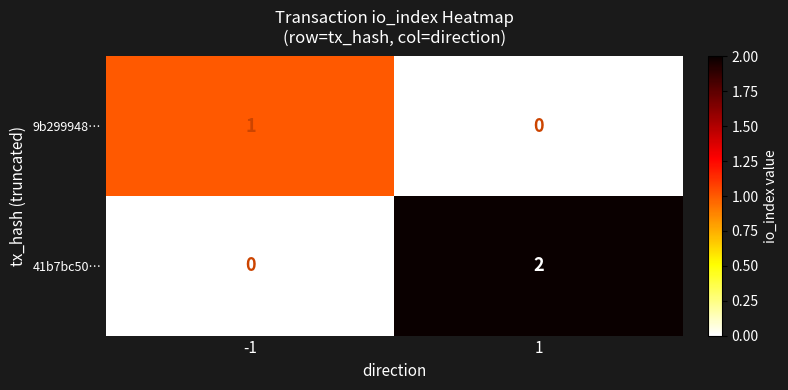

The value of 9b299948… at -1 is 0. True or false?

False